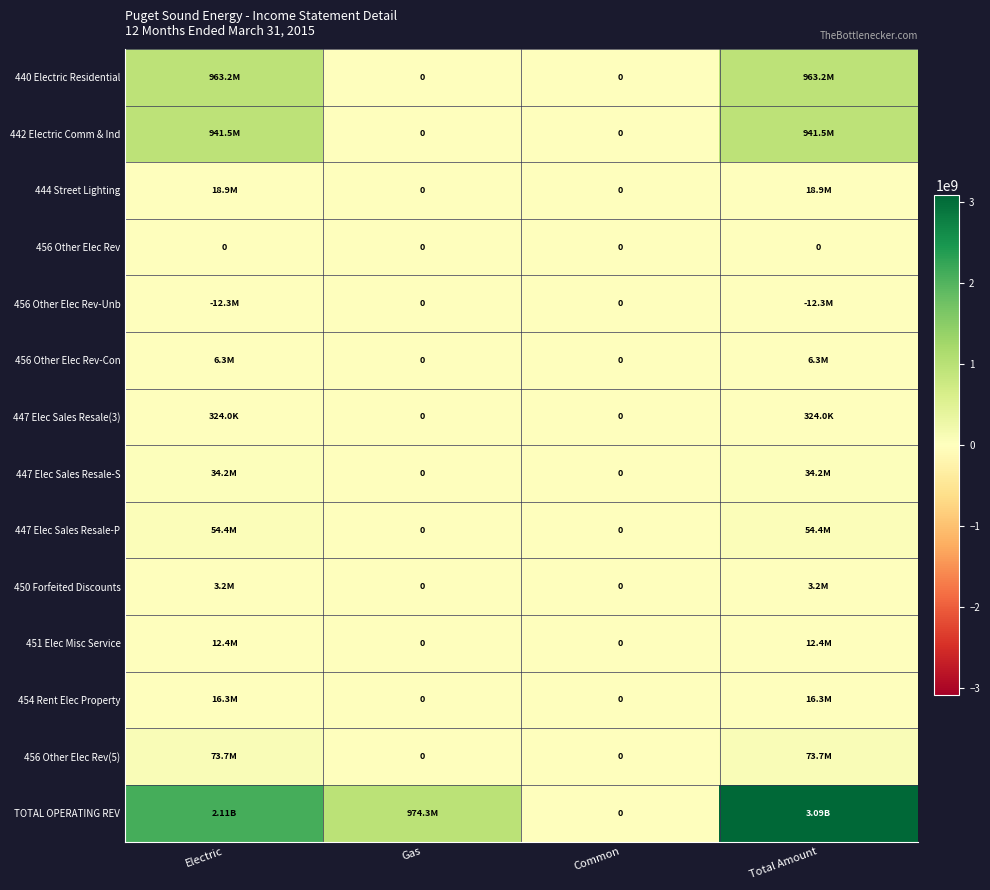

What is the minimum value shown in the chart?

-12345707.4